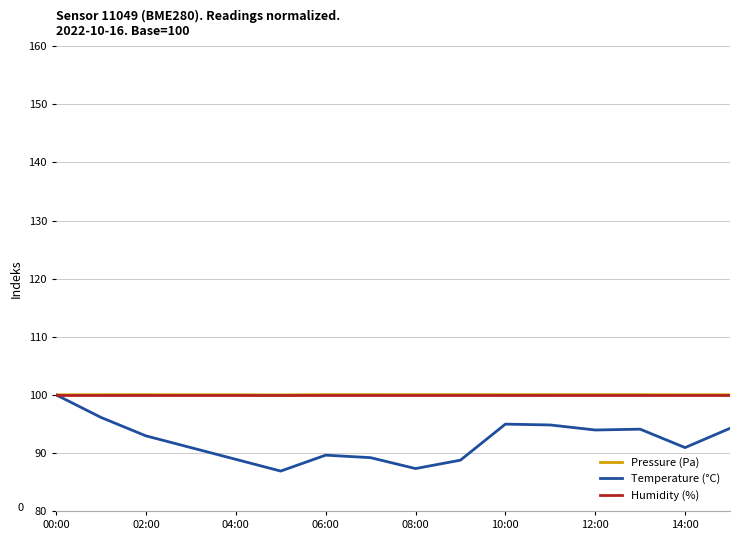

What is the maximum value for Humidity (%)?

100.0